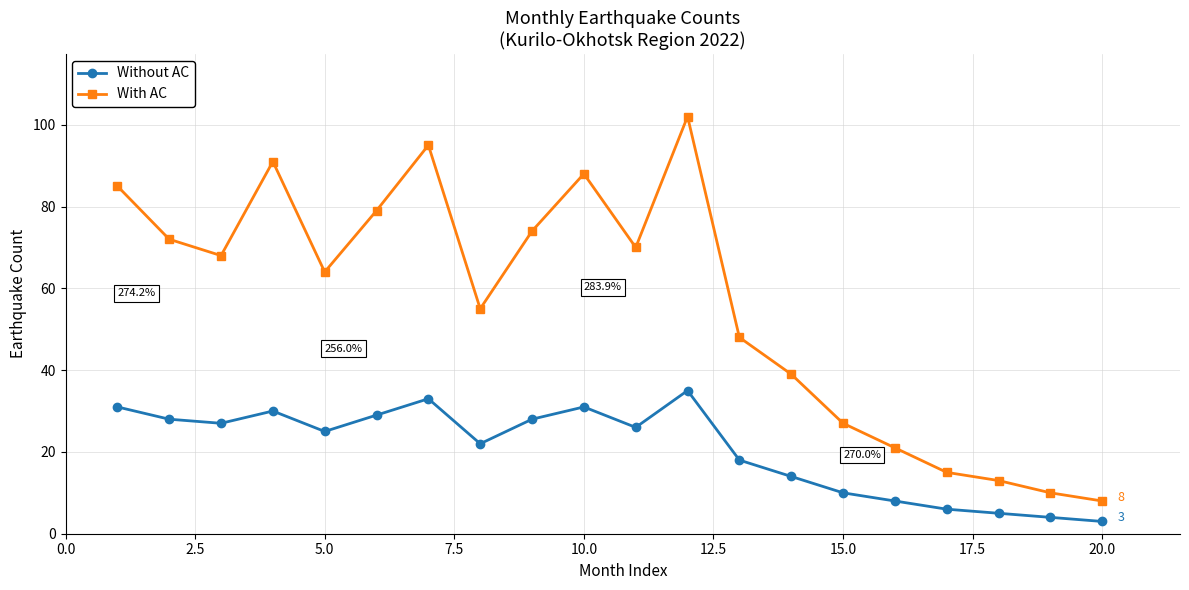

What is the difference between the maximum and minimum values in the With AC series?

94